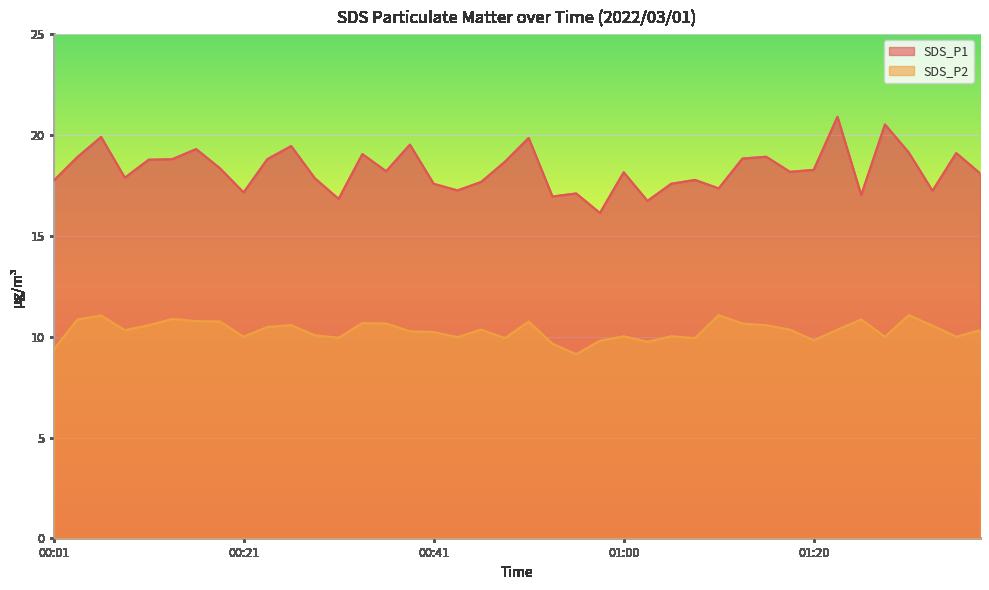

How many data points in SDS_P1 are above 18?

23